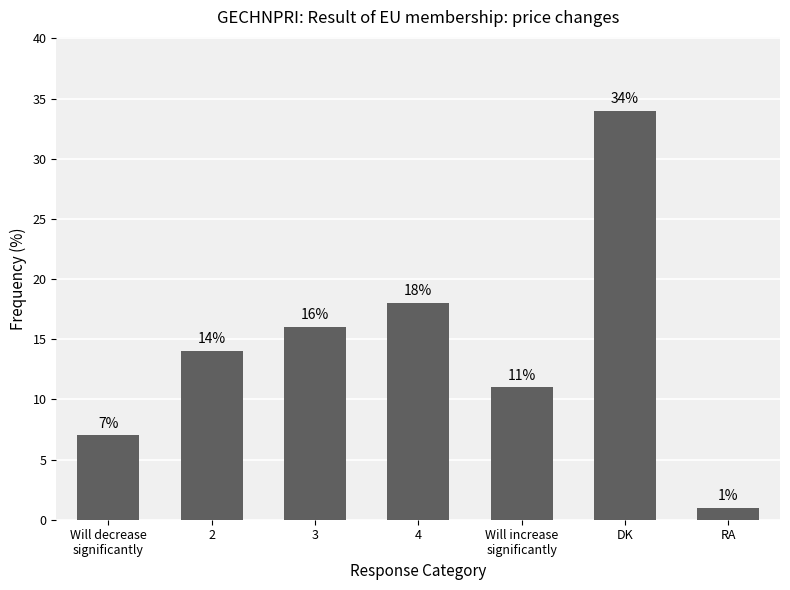

List the labels in order of value, smallest first.

RA, Will decrease
significantly, Will increase
significantly, 2, 3, 4, DK